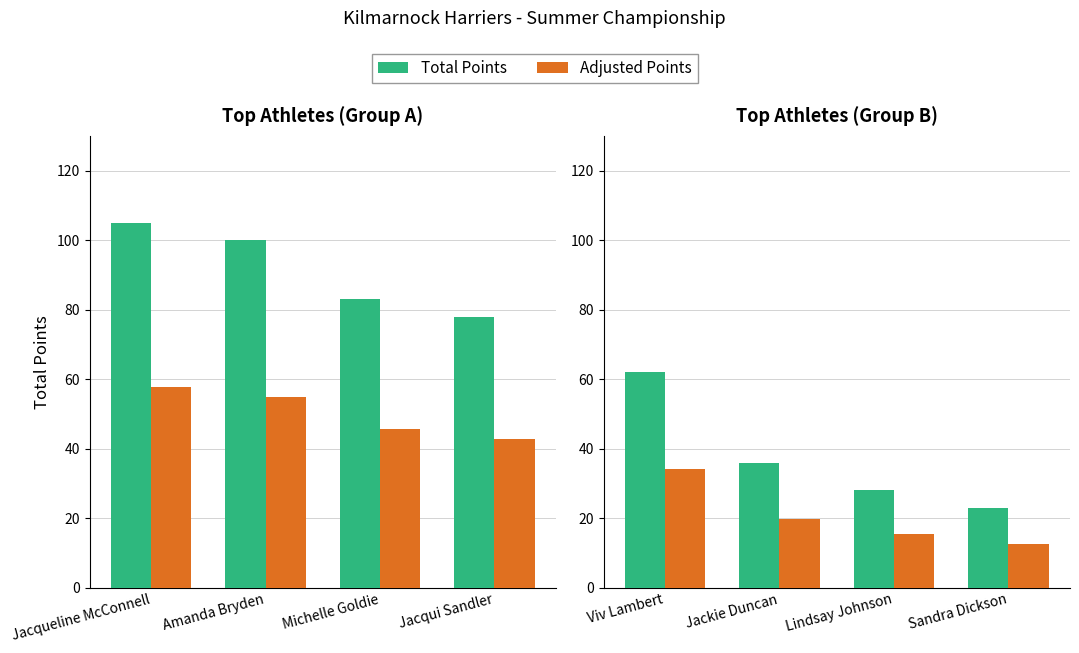

Count the number of categories in the chart.

4